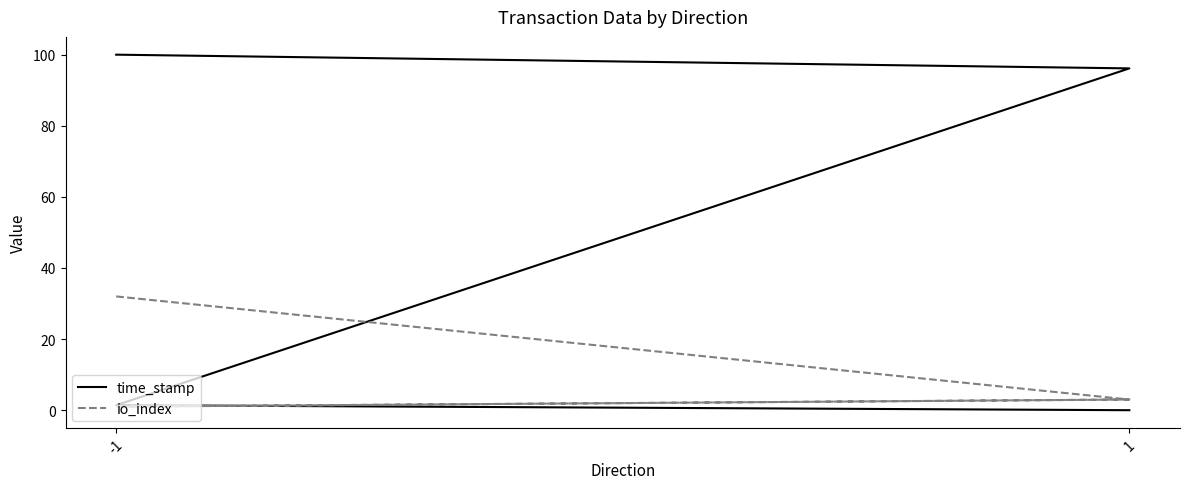

What is the value of the io_index point at the 1st from the left?

32.0